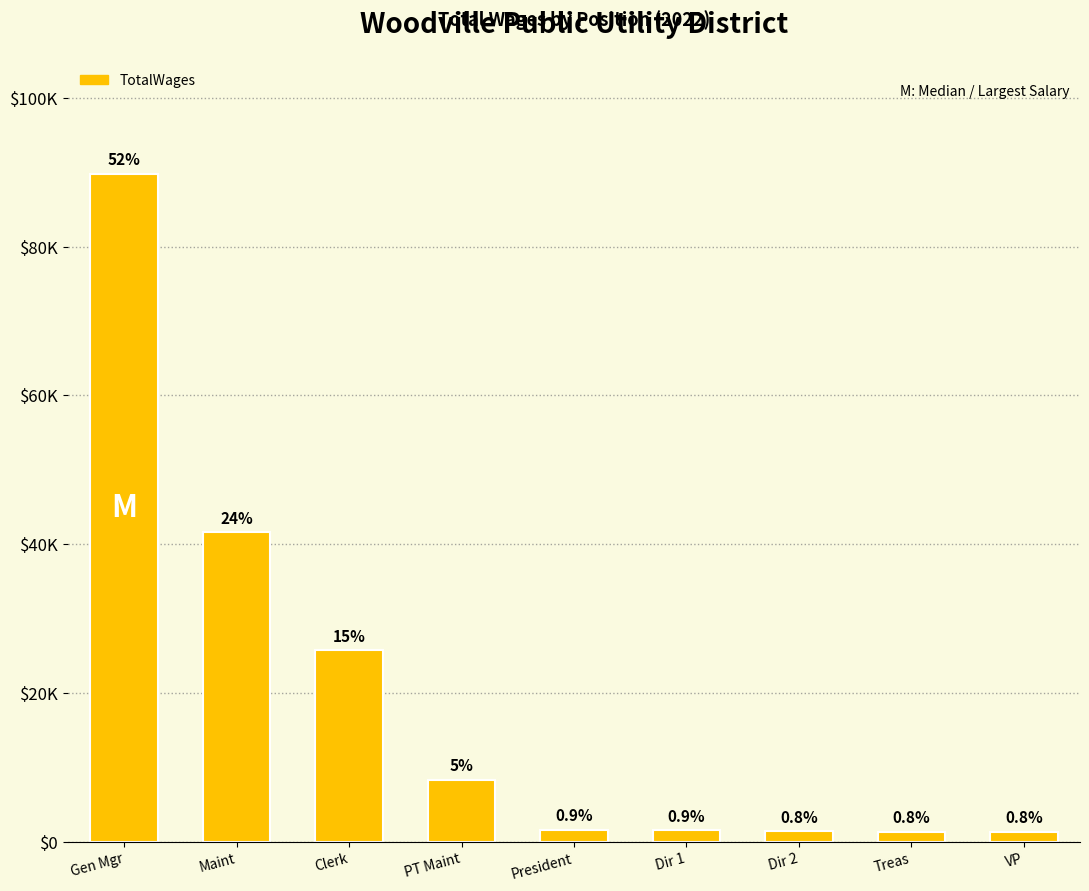

List the labels in order of value, smallest first.

Treas, VP, Dir 2, Dir 1, President, PT Maint, Clerk, Maint, Gen Mgr